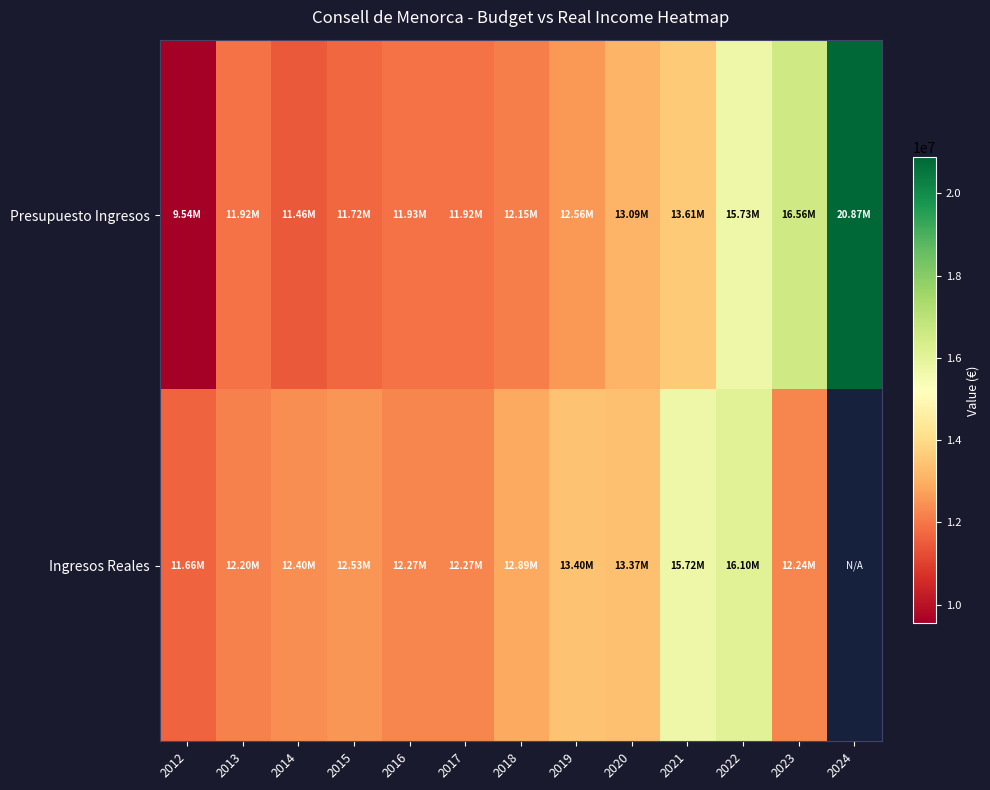

Where does the Presupuesto Ingresos series first go above 12148681?

2018